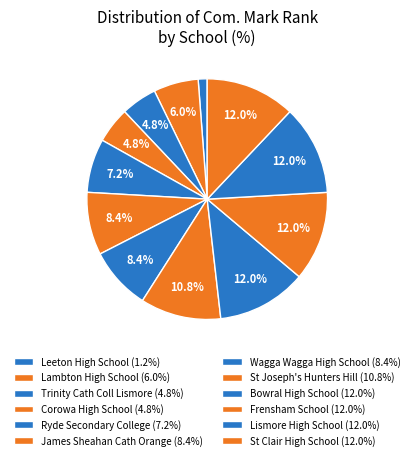

Which category has the smallest portion of the pie?

Leeton High School